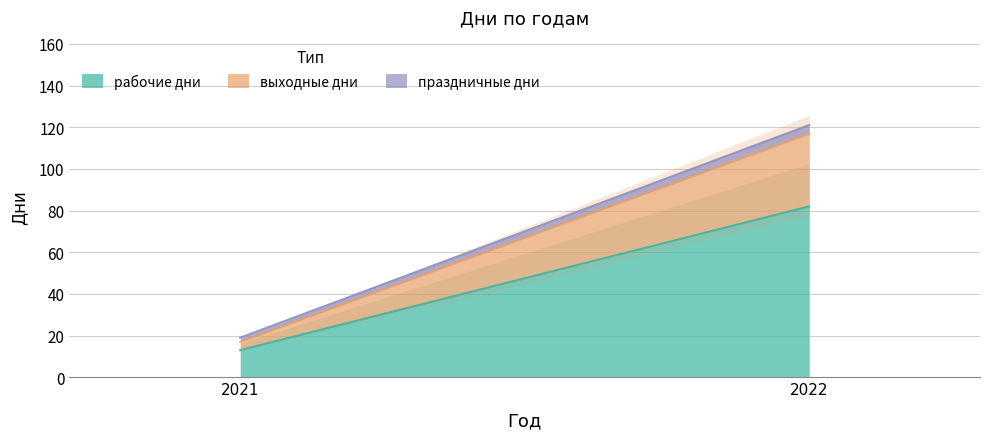

Is it true that рабочие дни equals 7 at 2021?

False